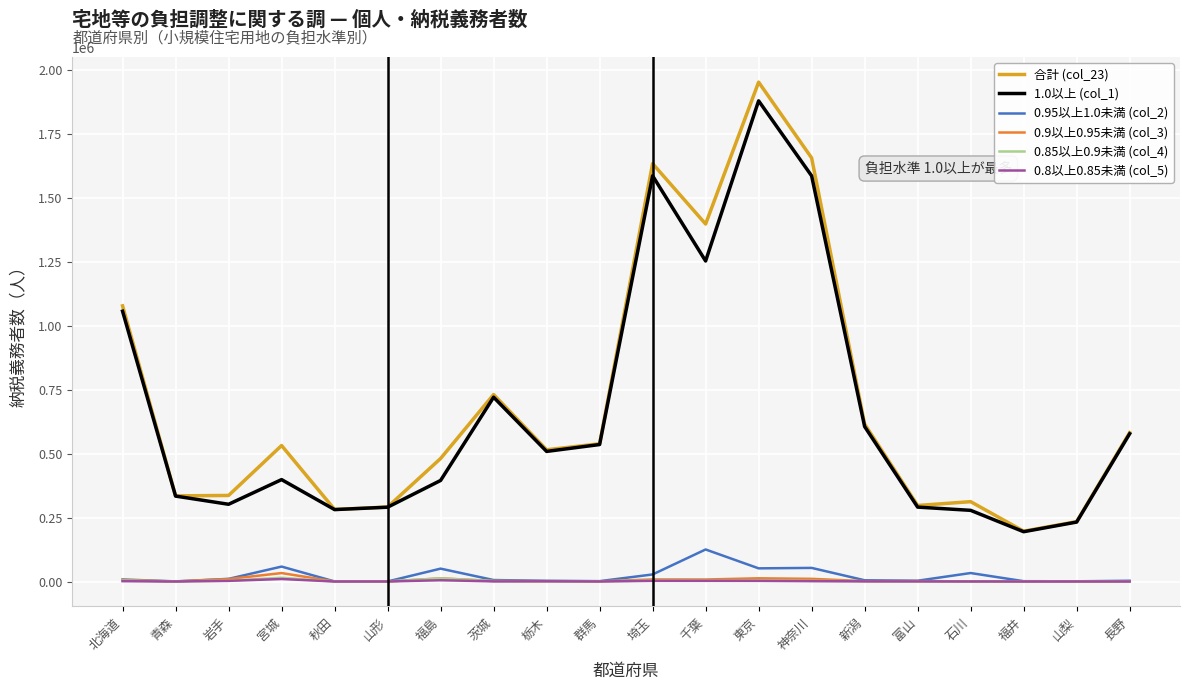

Count the number of data series in this chart.

6